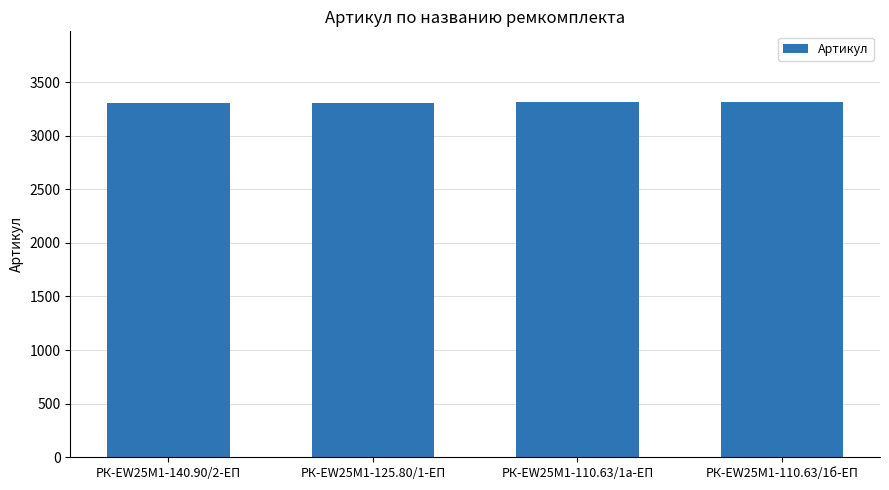

What is the minimum value shown in the chart?

3308